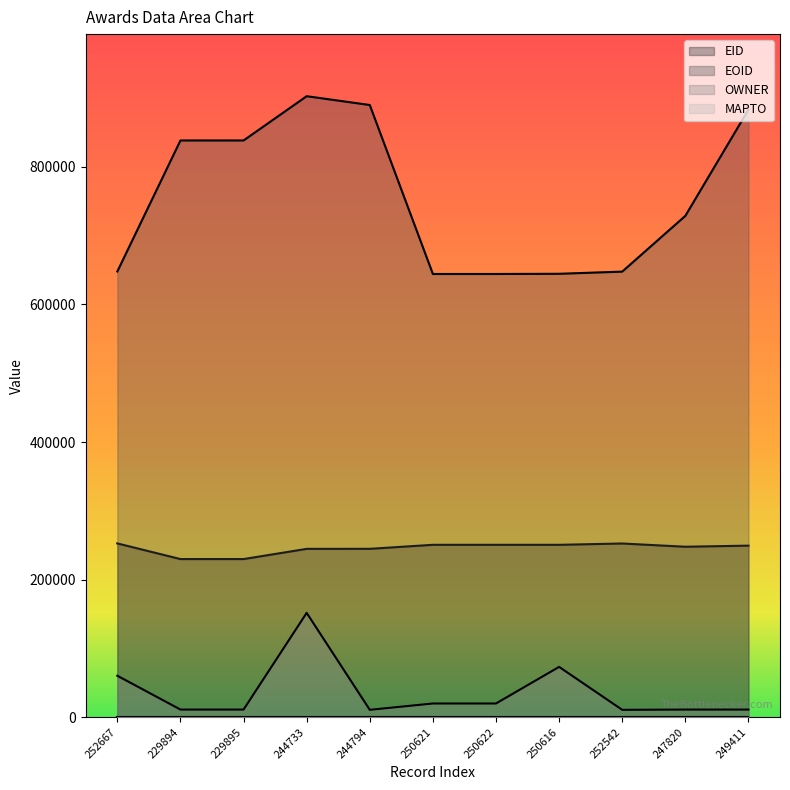

True or false: EID has more than 0 points higher than both neighbors.

True